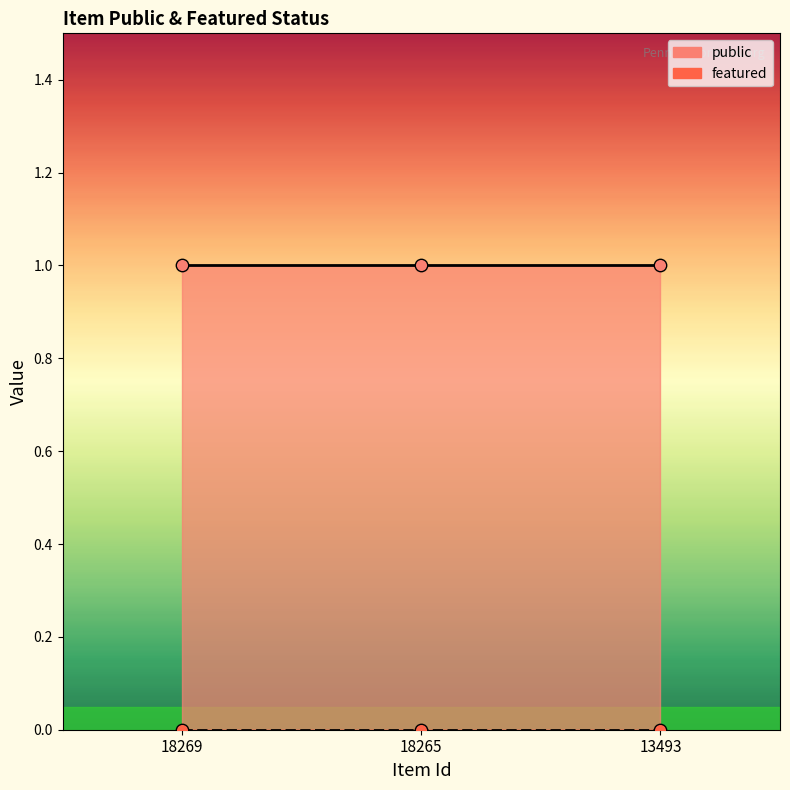

Which series contains the highest Y value?

public